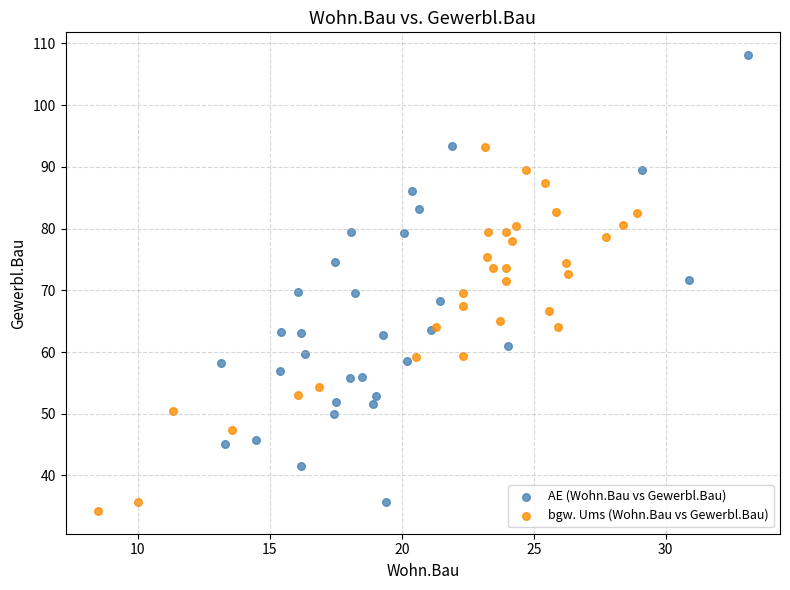

Which series reaches the maximum Y coordinate?

AE (Wohn.Bau vs Gewerbl.Bau)